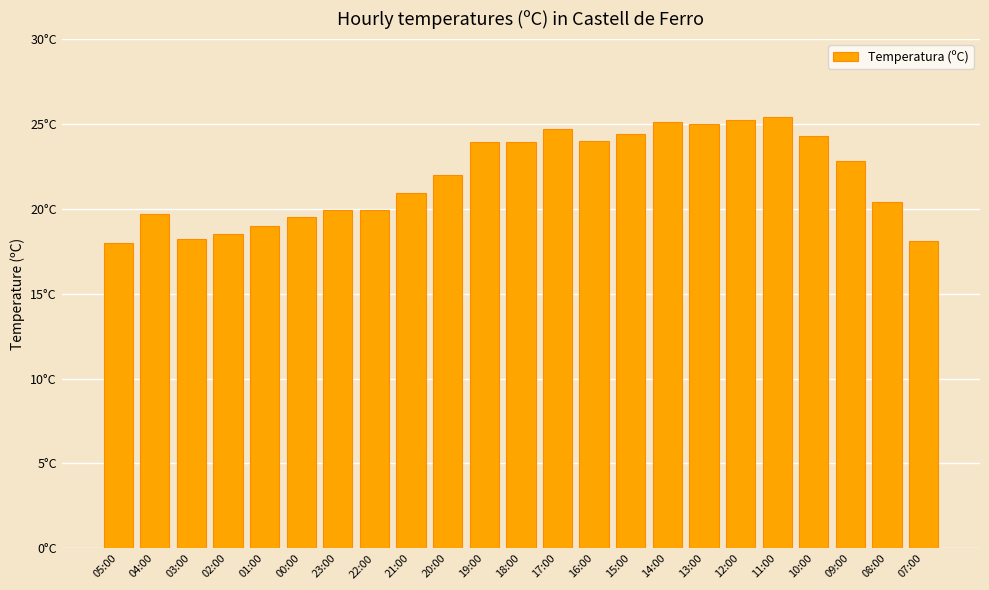

True or false: the data shows 23.9 at 19:00.

True